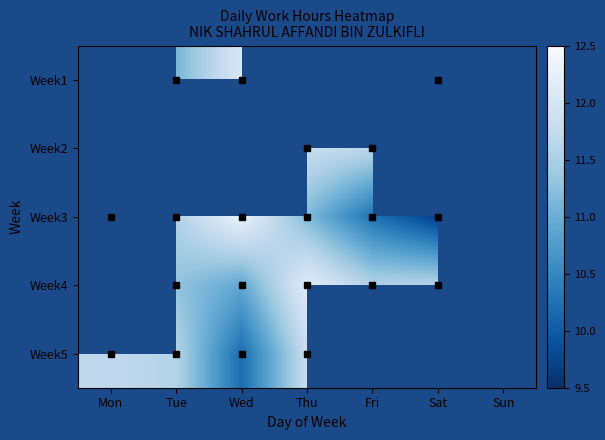

The value of Week2 at Thu is 11.8. True or false?

True